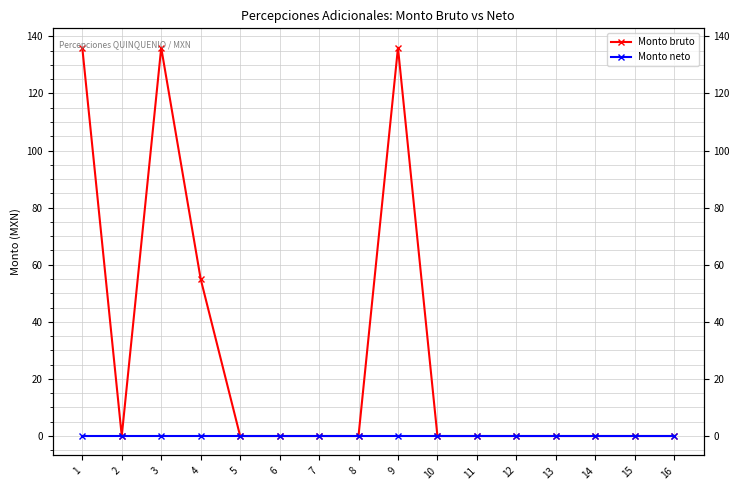

Which label corresponds to the largest value in the chart?

1